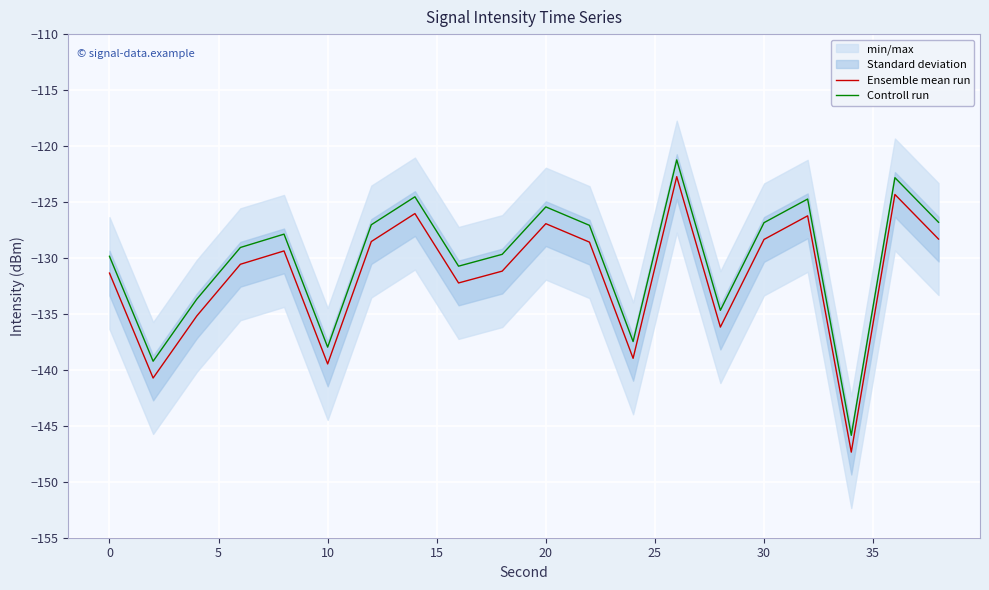

Which series has the largest range (max minus min)?

Ensemble mean run